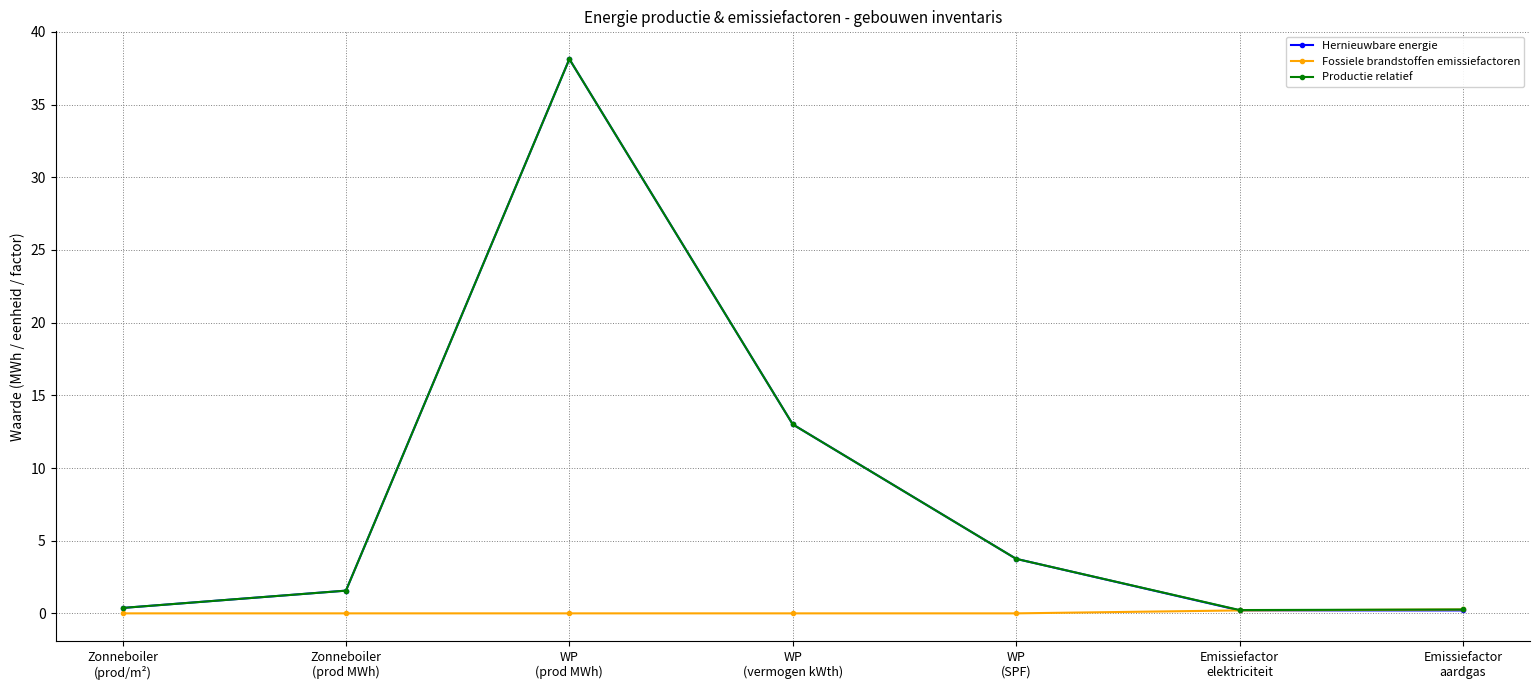

Which series has the largest range (max minus min)?

Hernieuwbare energie